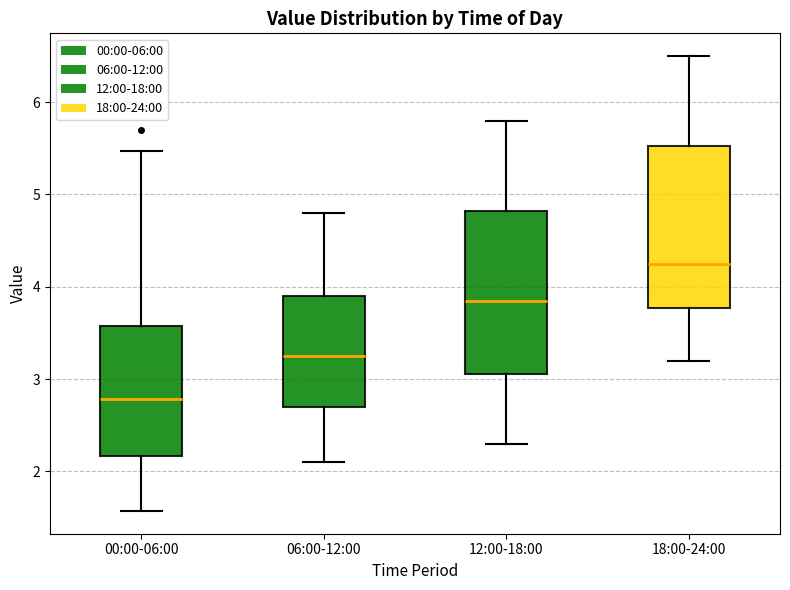

Reading left to right, transcribe this box plot: for each box, give where its median line is, the range the box spans, and where its two whiskers end, as read against the y-axis. The values are not printed on the chart, so give them approximately, as read against the axis.

00:00-06:00: median 2.8, box 2.2 to 3.6, whiskers 1.6 to 5.5
06:00-12:00: median 3.3, box 2.7 to 3.9, whiskers 2.1 to 4.8
12:00-18:00: median 3.9, box 3.1 to 4.8, whiskers 2.3 to 5.8
18:00-24:00: median 4.3, box 3.8 to 5.5, whiskers 3.2 to 6.5